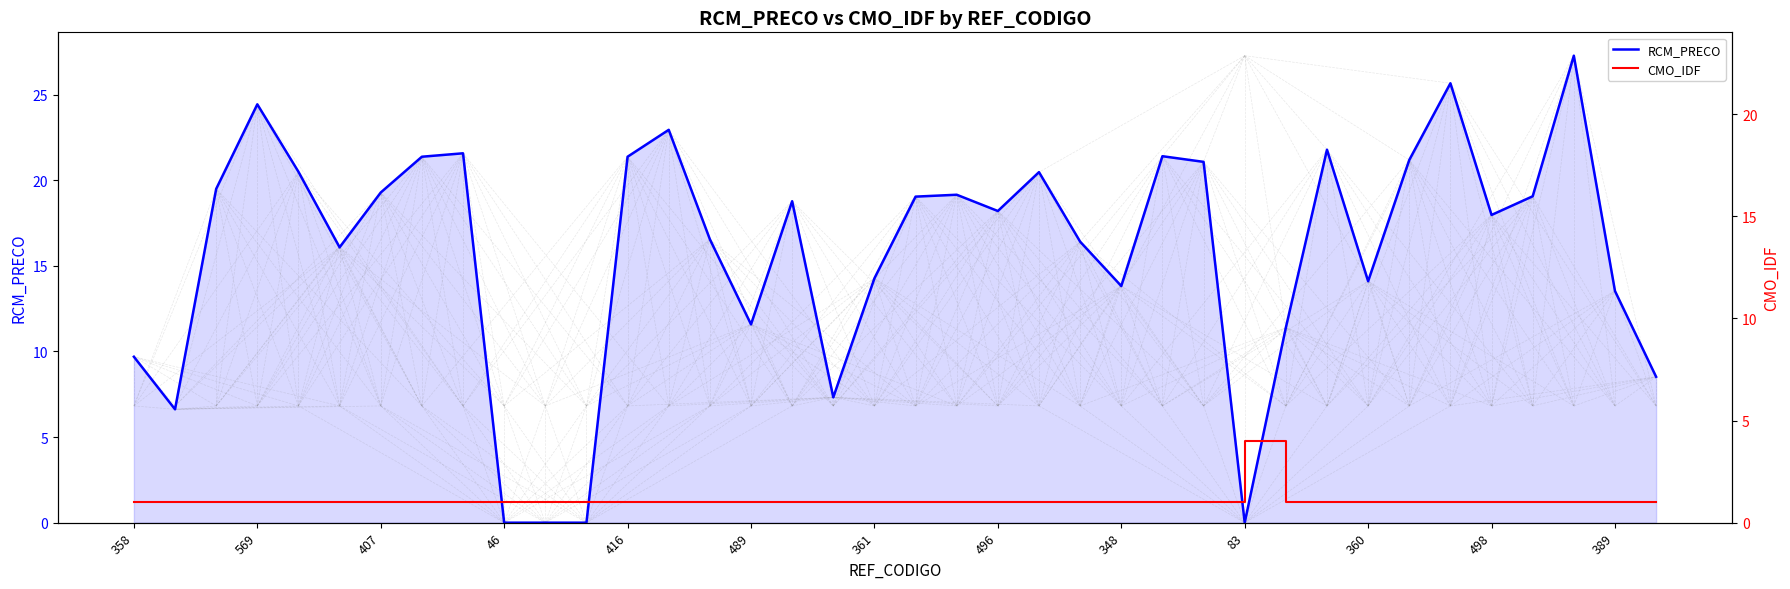

Does the chart display data point markers on the line(s)?

No